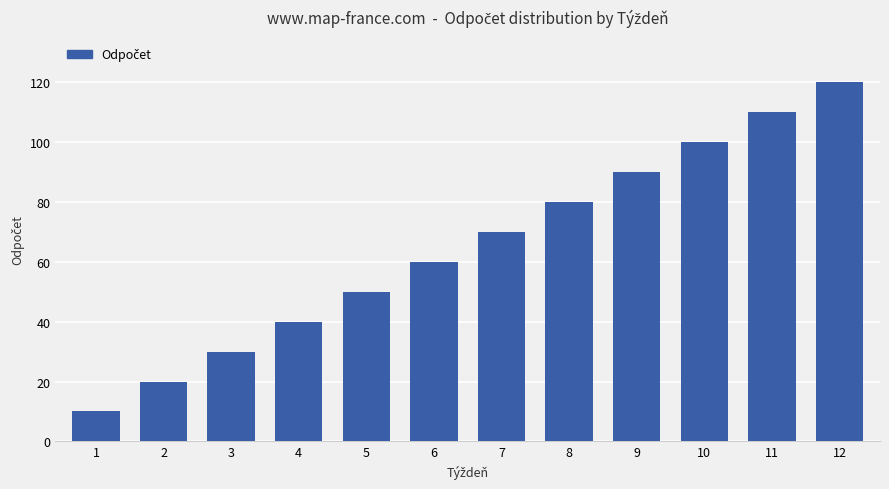

Approximately how many times larger is the value at 9 compared to 11?

0.8